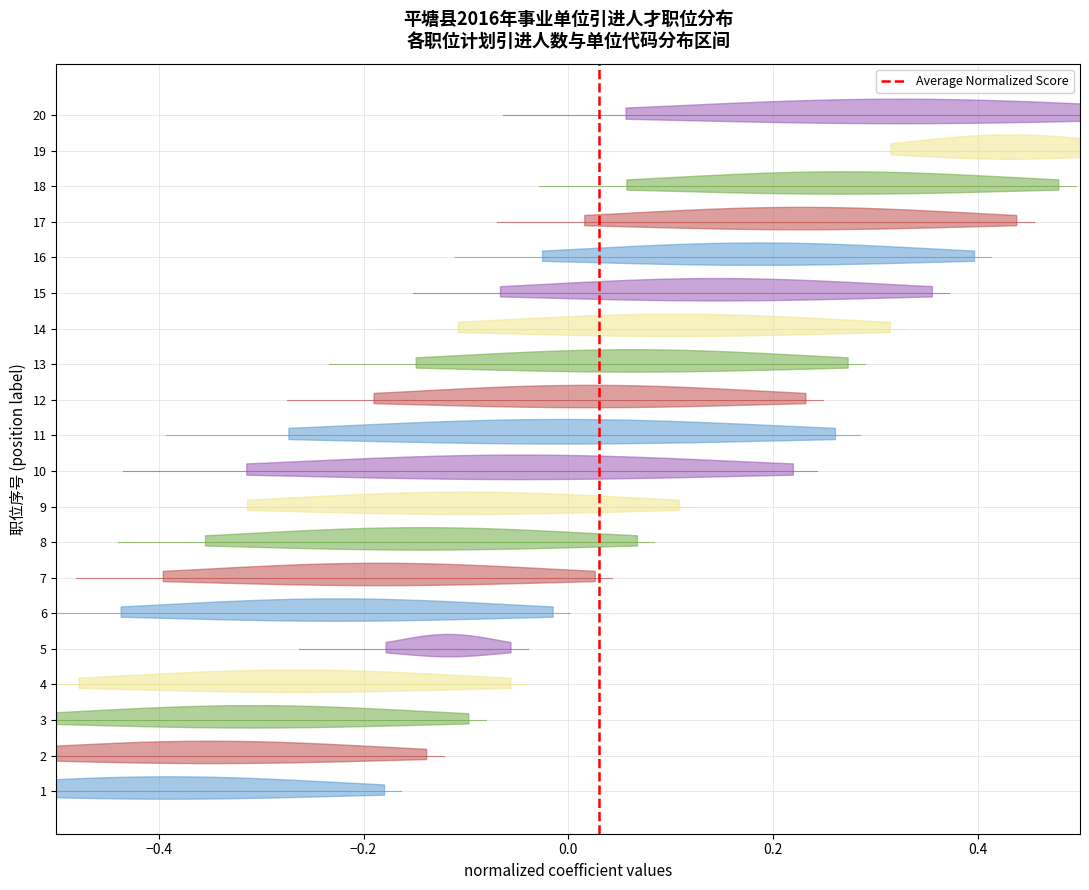

The value at −0.4 is 0. True or false?

False